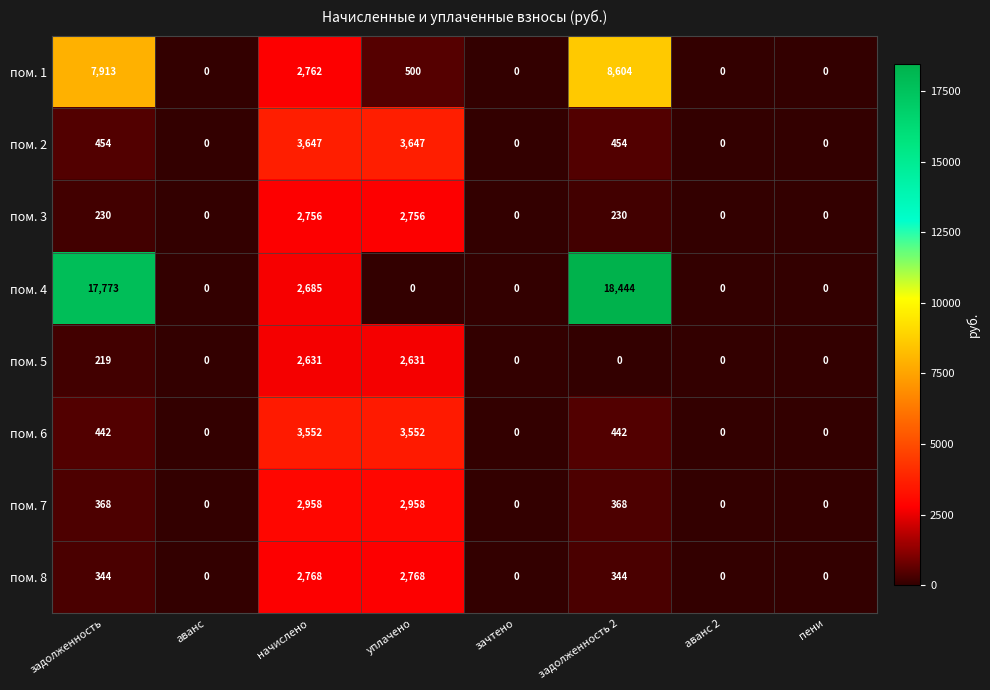

Between аванс and уплачено, which series saw the biggest shift?

пом. 2